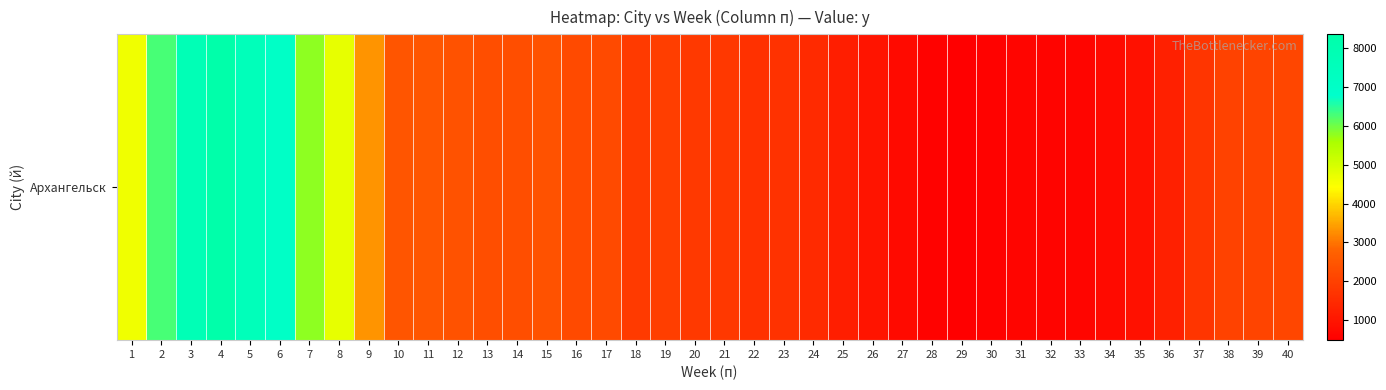

What is the sum of all values?

103759